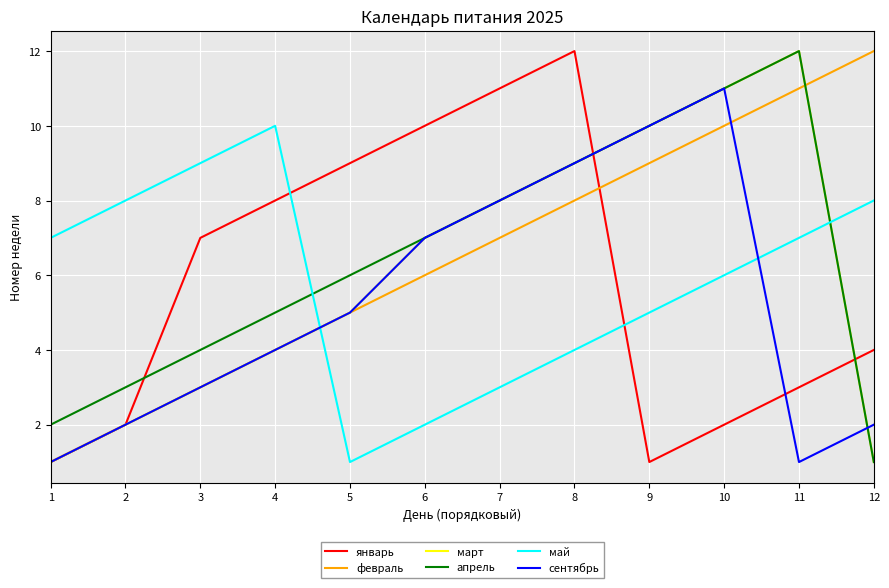

True or false: сентябрь and май intersect in this chart.

True